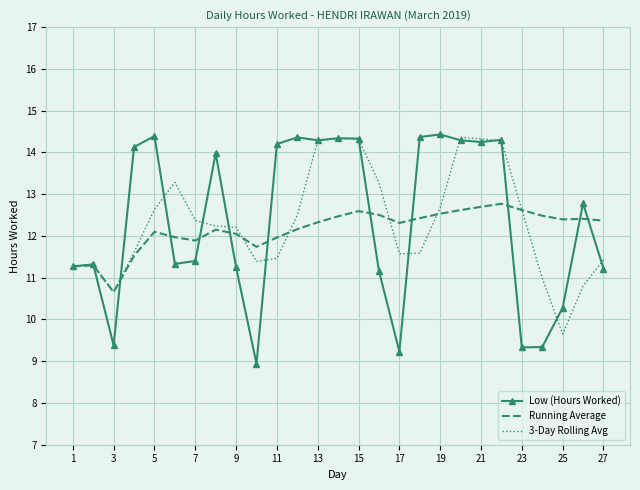

What is the minimum value shown in the chart?

8.9